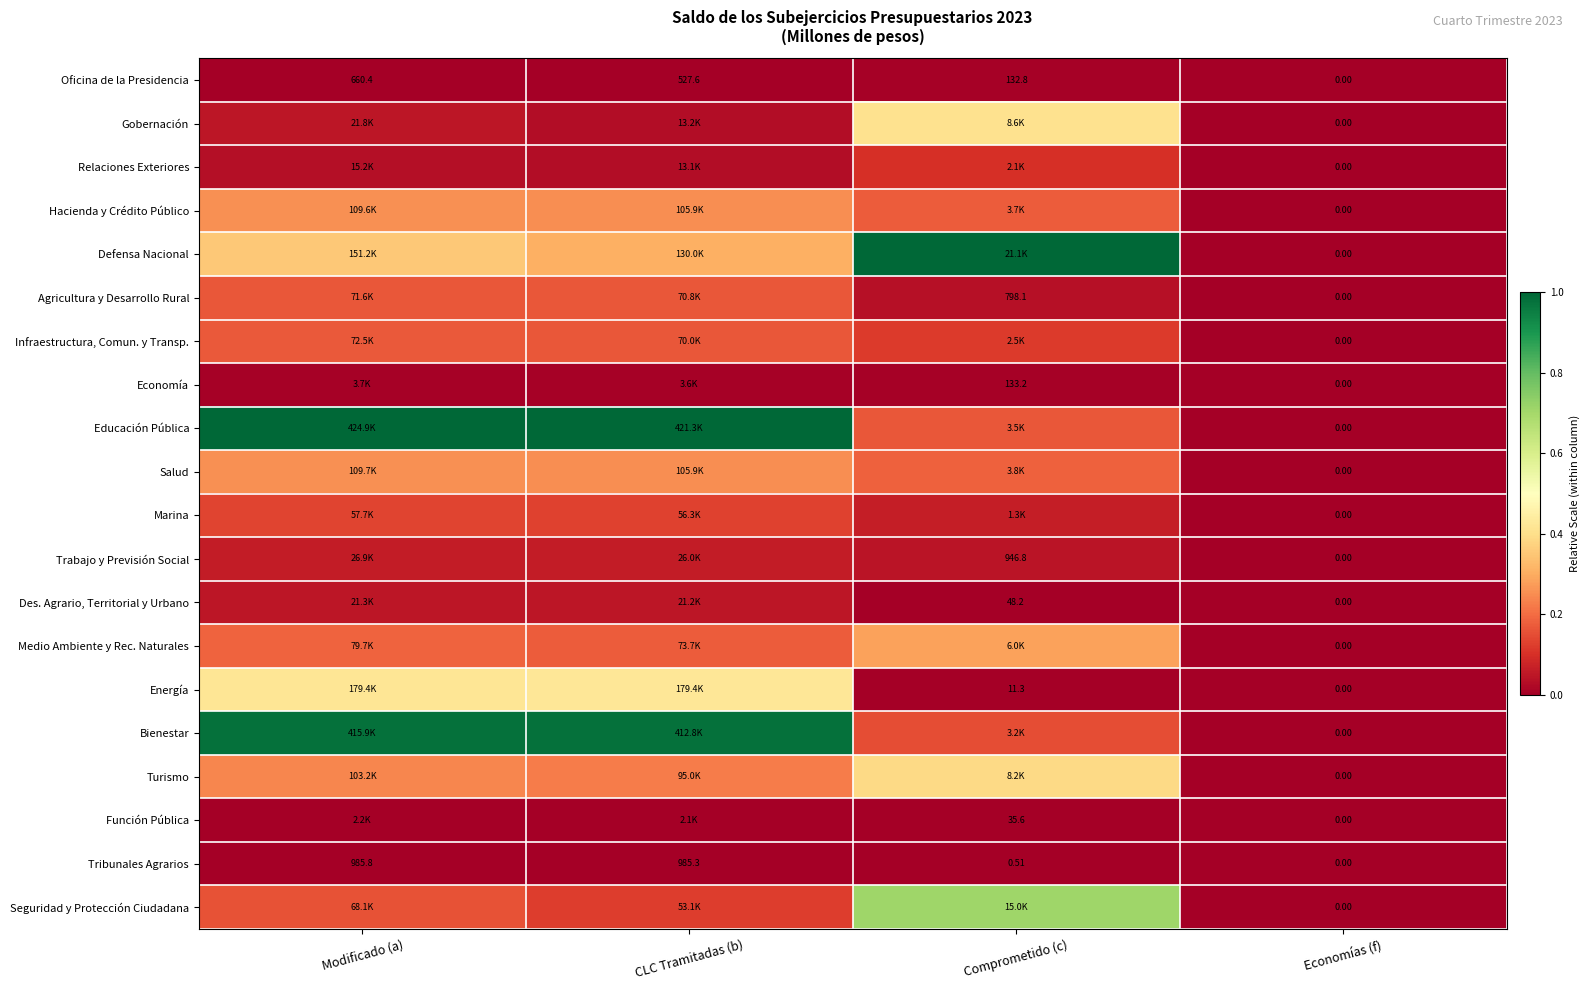

List the labels in order of Oficina de la Presidencia value, largest first.

Modificado (a), CLC Tramitadas (b), Comprometido (c), Economías (f)